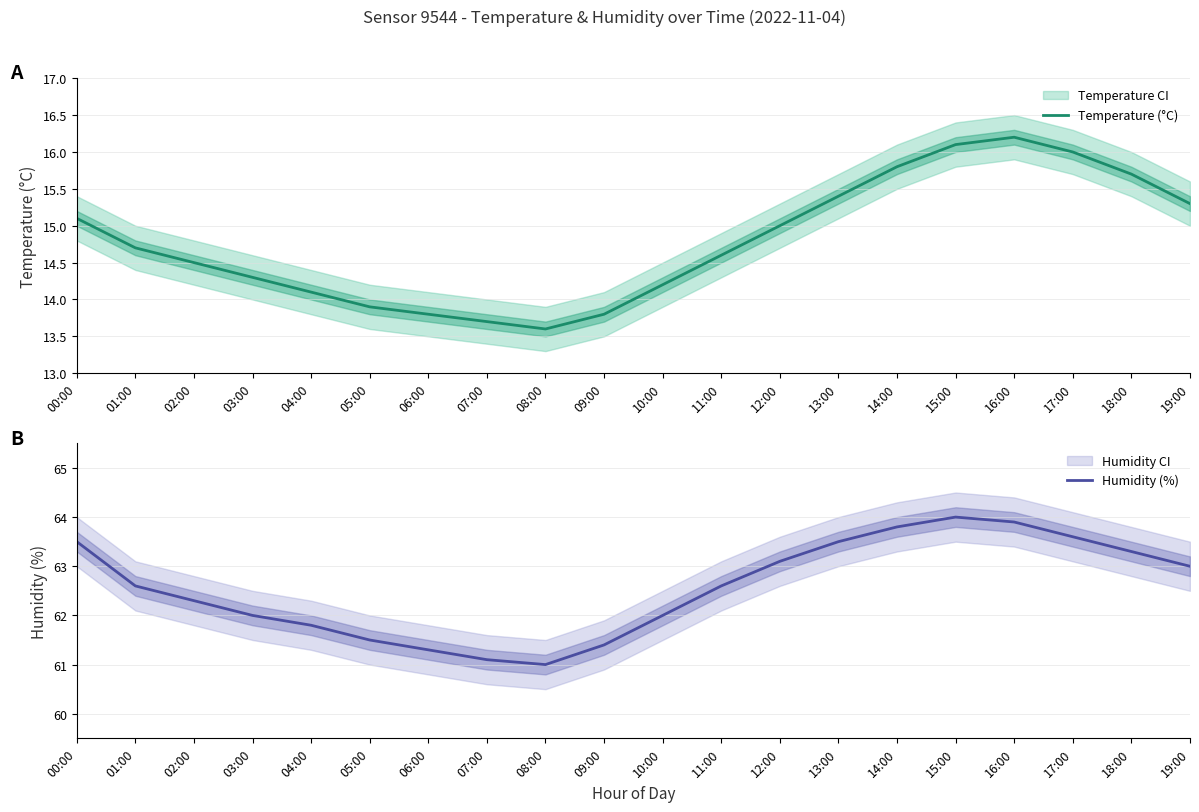

What is the minimum value shown in the chart?

13.6